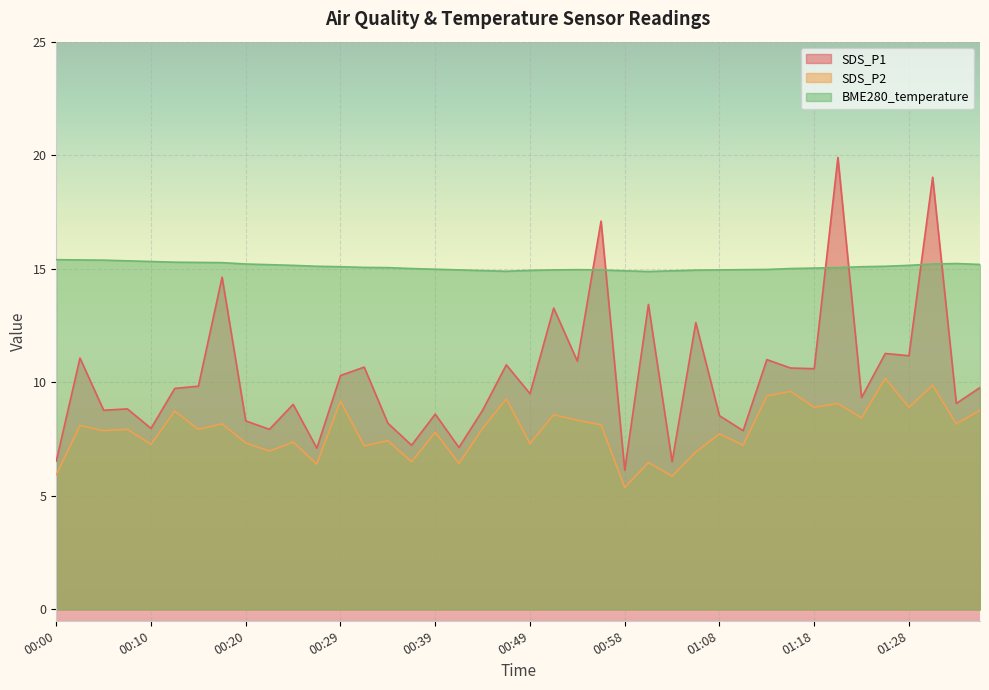

How many data points in SDS_P1 are less than 9?

16